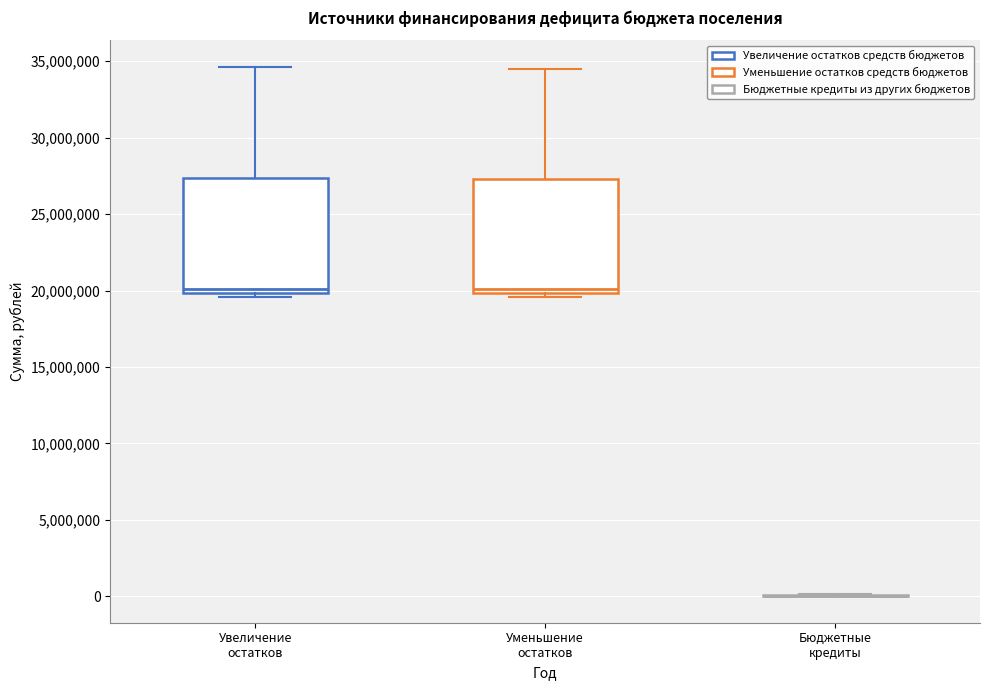

Reading left to right, transcribe this box plot: for each box, give where its median line is, the range the box spans, and where its two whiskers end, as read against the y-axis. The values are not printed on the chart, so give them approximately, as read against the axis.

Увеличение остатков: median 20000000 (just above the box's lower edge), box 20000000 to 27500000, whiskers 19500000 to 34500000
Уменьшение остатков: median 20000000 (just above the box's lower edge), box 20000000 to 27500000, whiskers 19500000 to 34500000
Бюджетные кредиты: box collapsed to a line at 0, whiskers 0 to 0